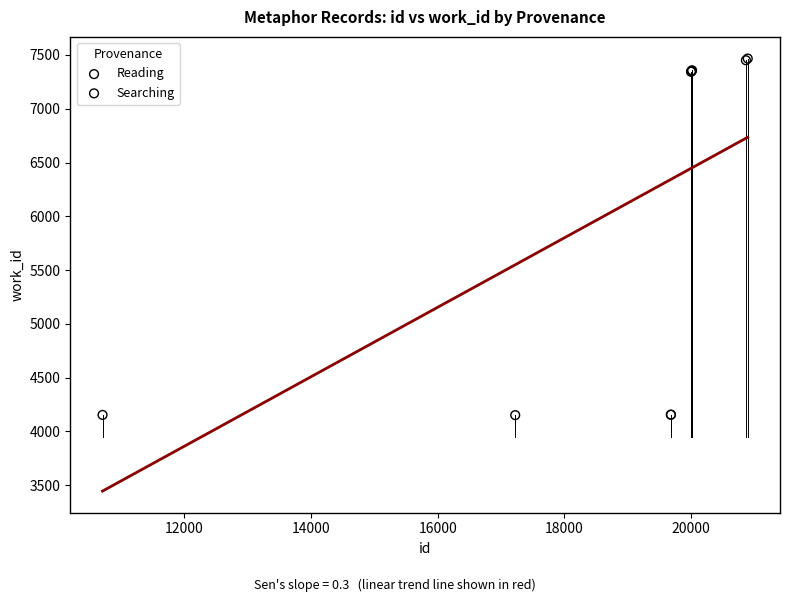

Which series has the widest spread of Y values?

Reading